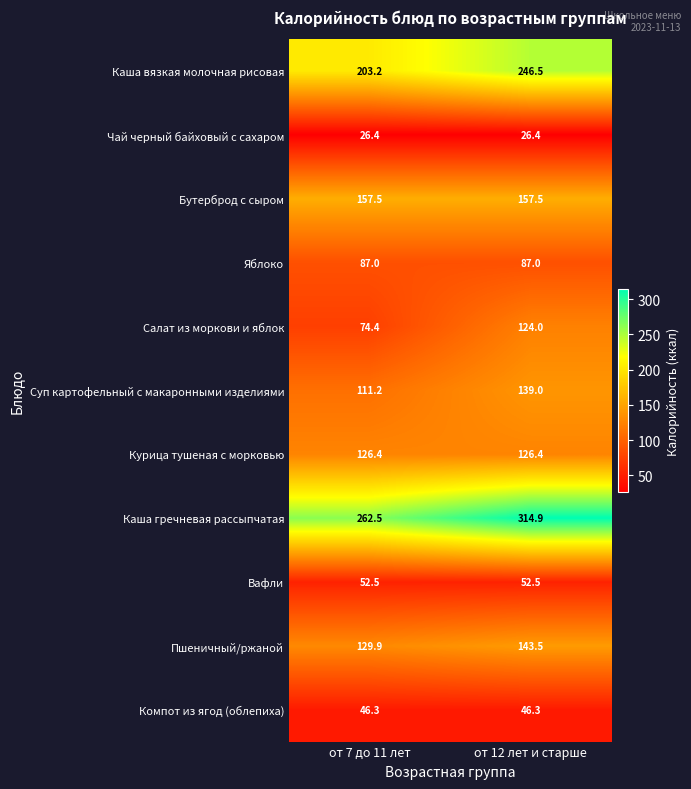

The Каша гречневая рассыпчатая series shows 136.6 at от 7 до 11 лет. True or false?

False